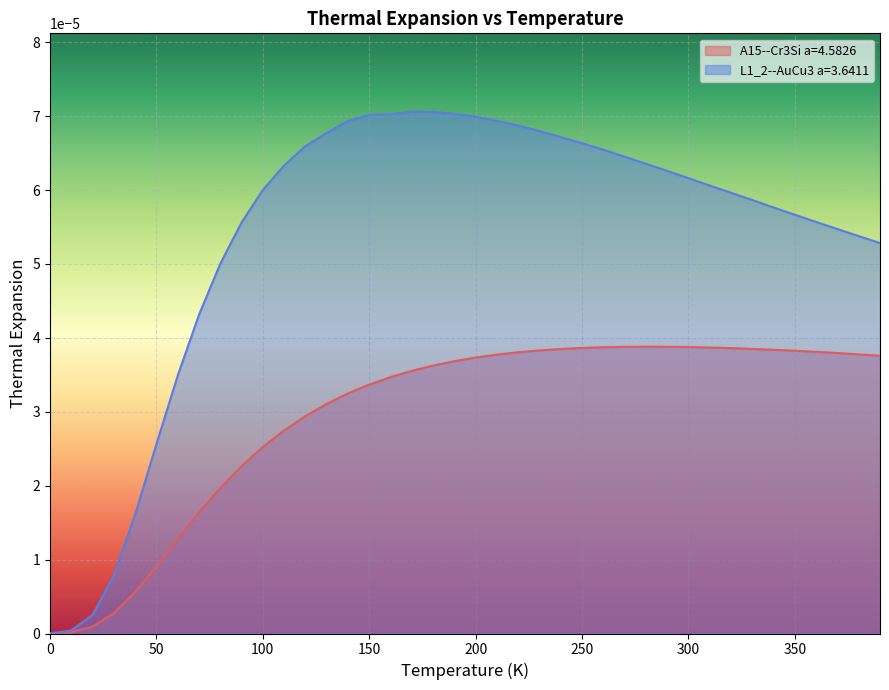

Which series has the largest range (max minus min)?

L1_2--AuCu3 a=3.6411